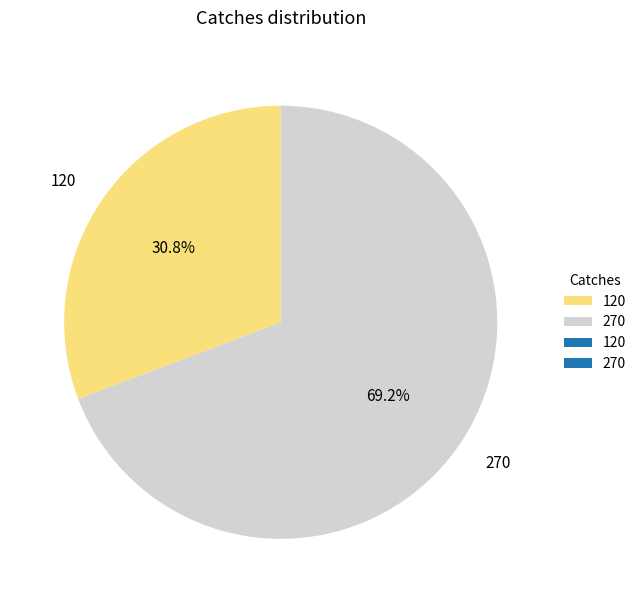

To the nearest percent, what is the difference between the largest and smallest slice percentages?

38%